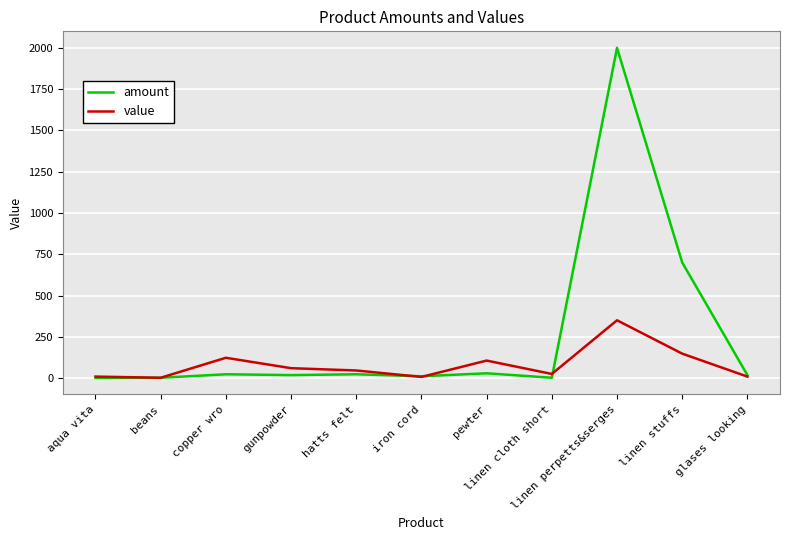

Does the chart have visible grid lines?

Yes